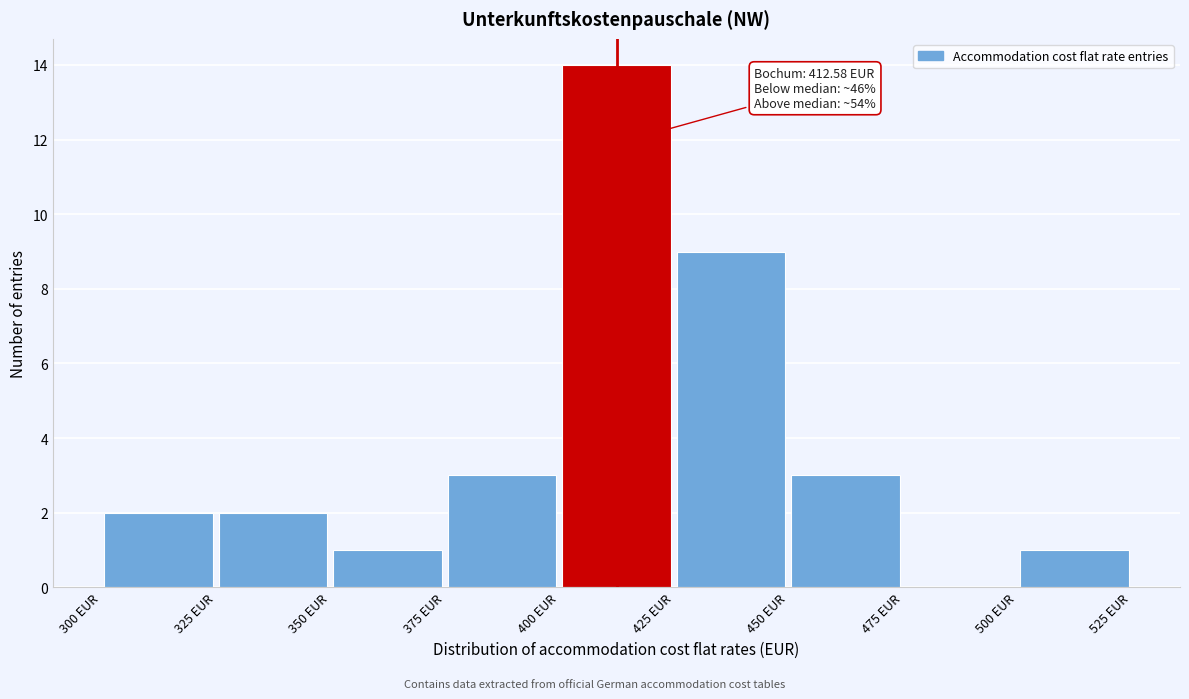

Over which range of the x-axis is the bar tallest?

400 to 425